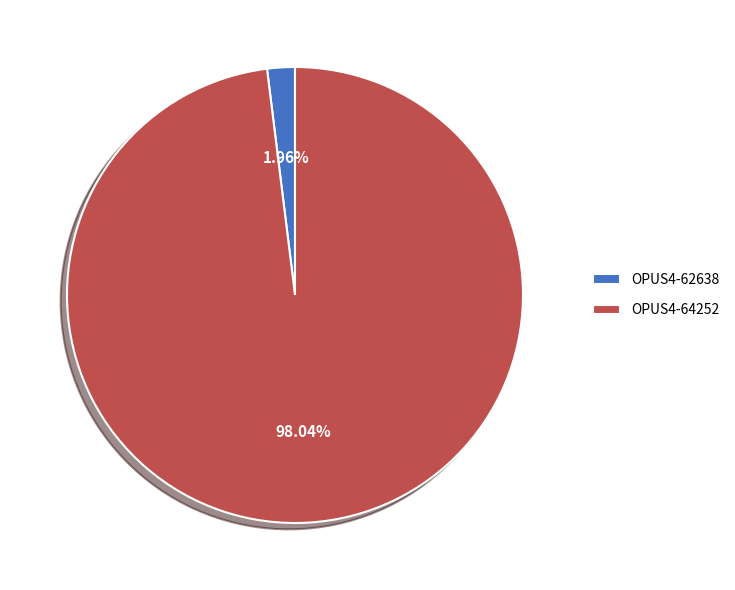

How much of the chart is everything except OPUS4-62638?

98.0%